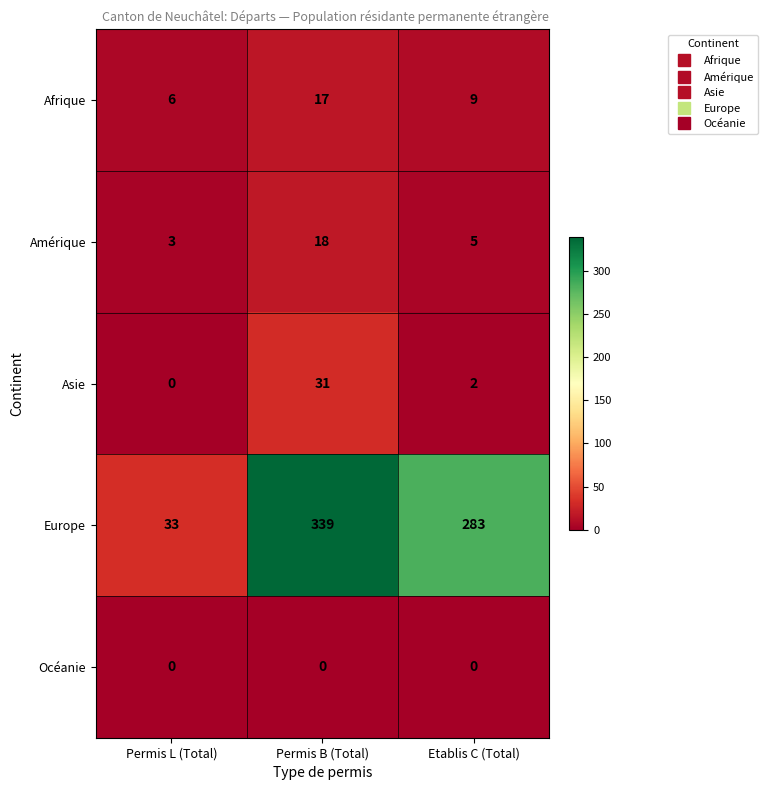

Read the Amérique value at Etablis C (Total).

5